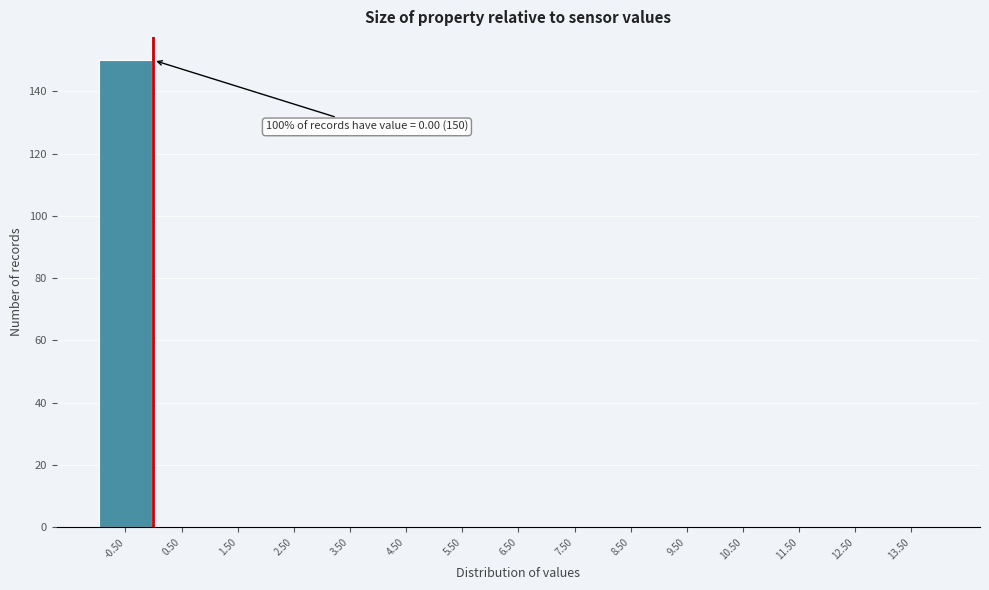

Reading right to left, transcribe all the data shown in this chart.

13.50=0	12.50=0	11.50=0	10.50=0	9.50=0	8.50=0	7.50=0	6.50=0	5.50=0	4.50=0	3.50=0	2.50=0	1.50=0	0.50=0	-0.50=150